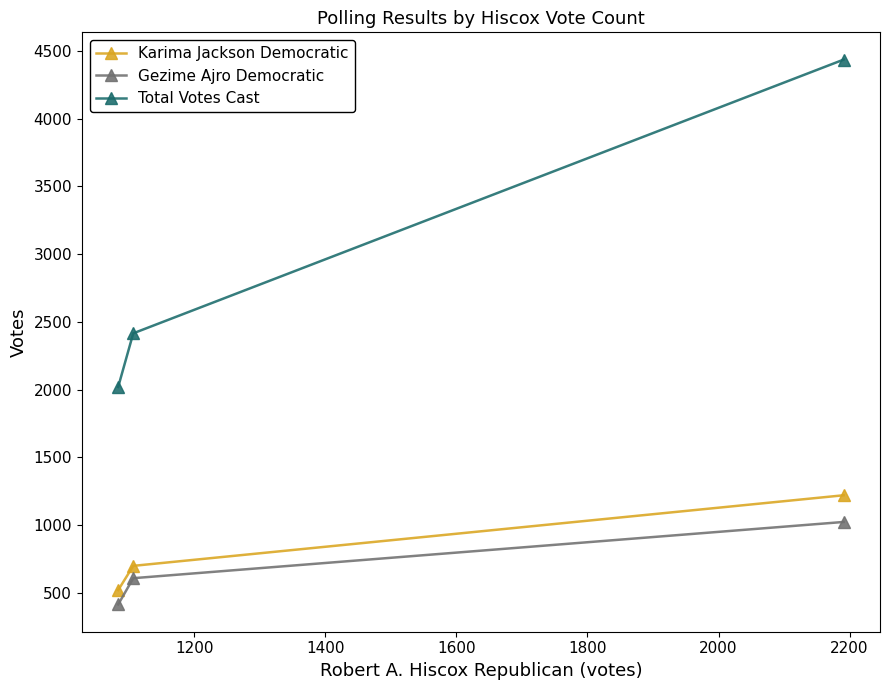

Rank the series by their maximum value, from highest to lowest.

Total Votes Cast, Karima Jackson Democratic, Gezime Ajro Democratic